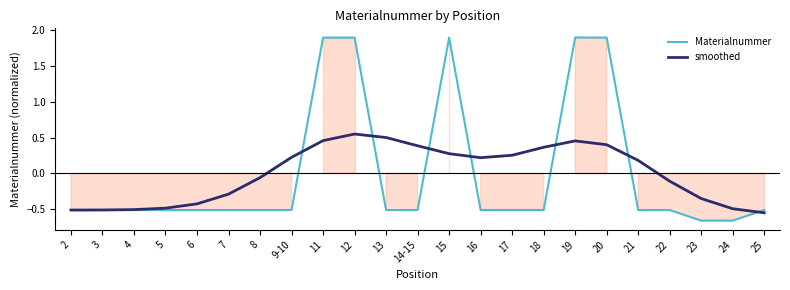

What is the lowest value of the Materialnummer series?

-0.7